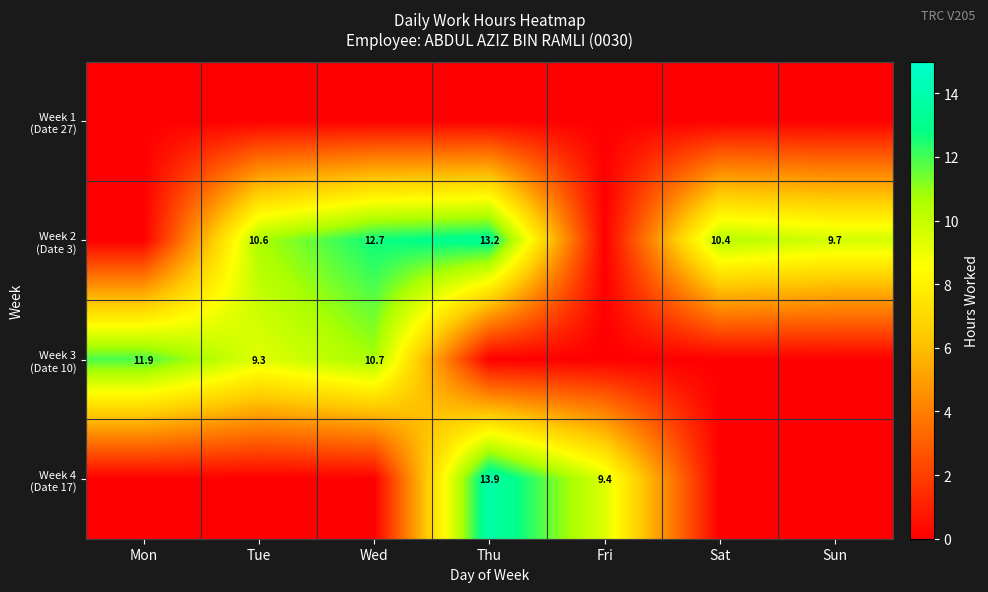

Between Sat and Tue, which is larger?

Sat